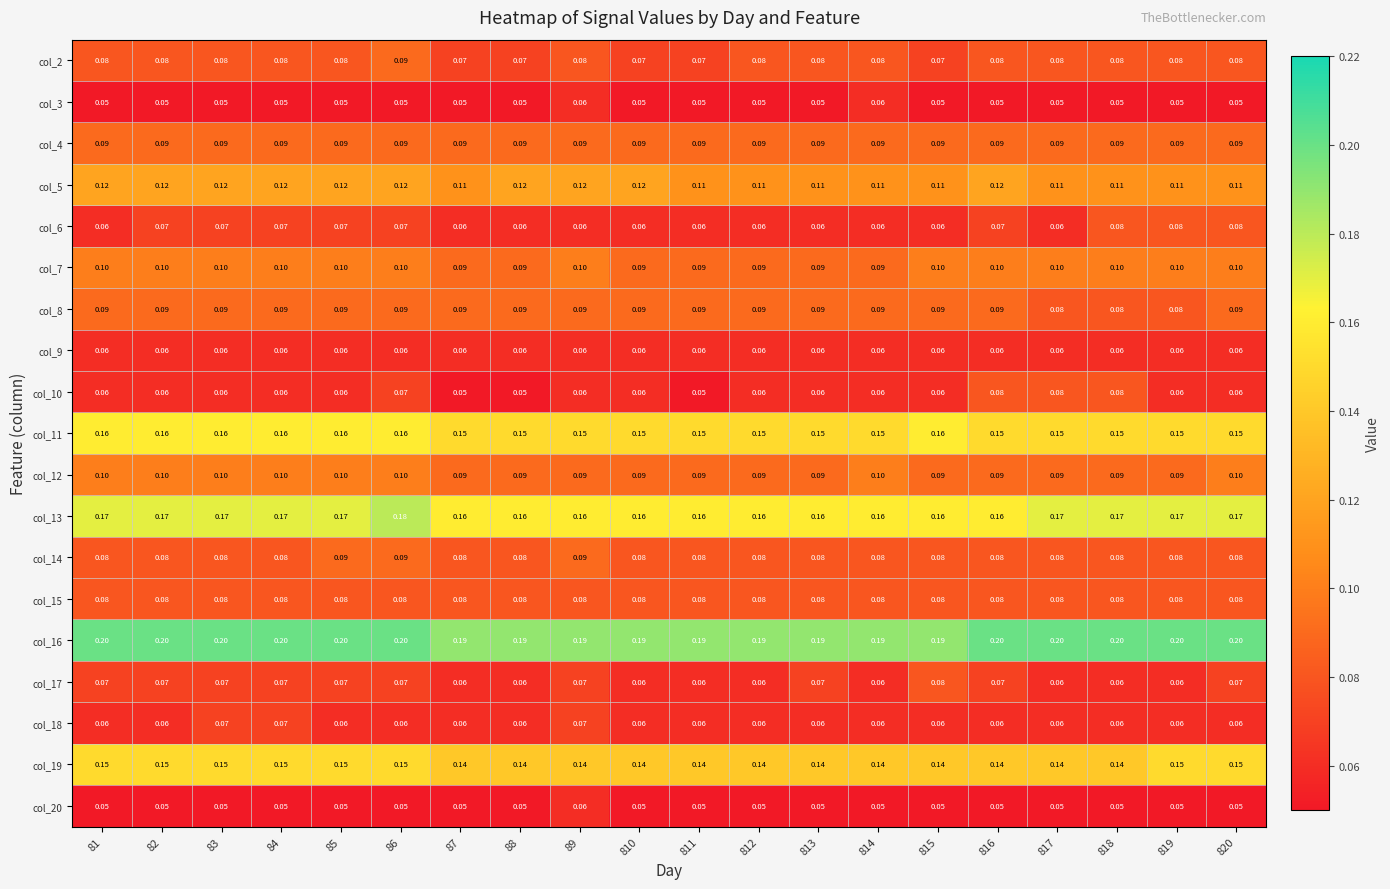

Is the value of col_15 at 81 greater than the value of col_8 at 813?

No